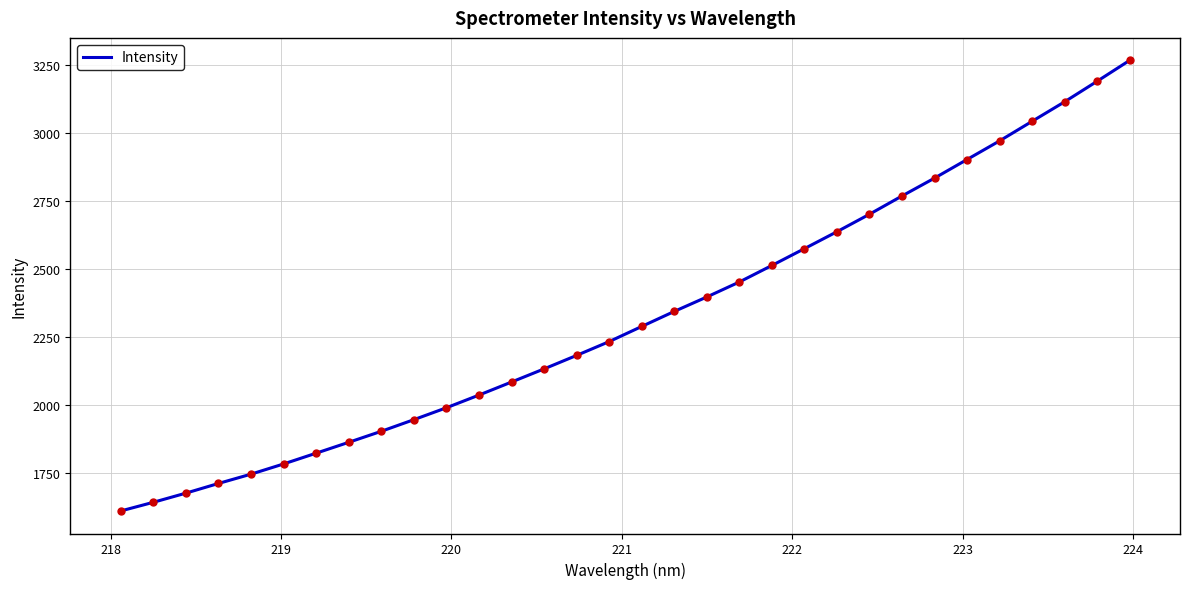

What is the smallest value displayed?

1611.1